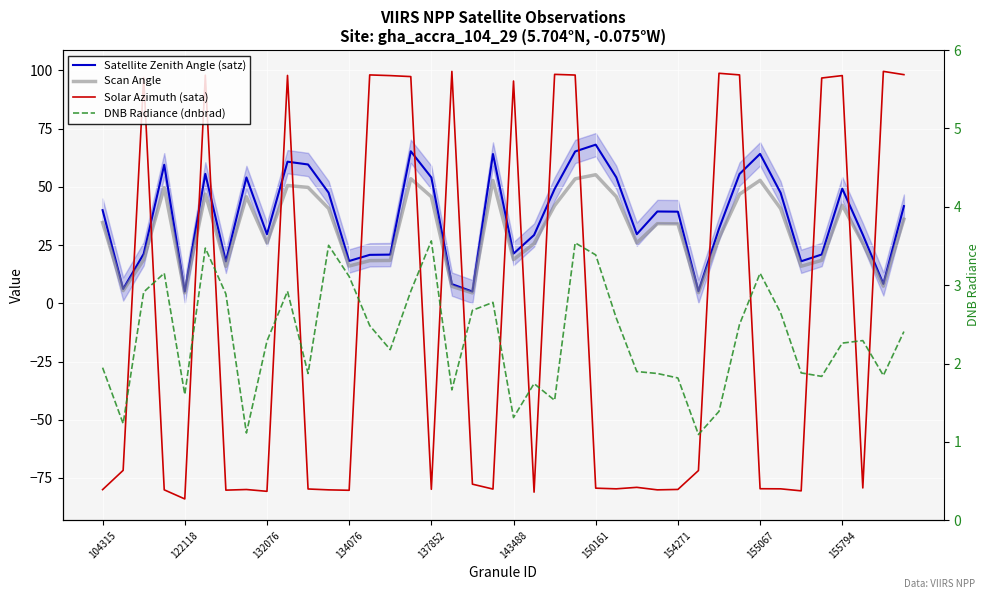

What is the minimum value for Scan Angle?

4.5